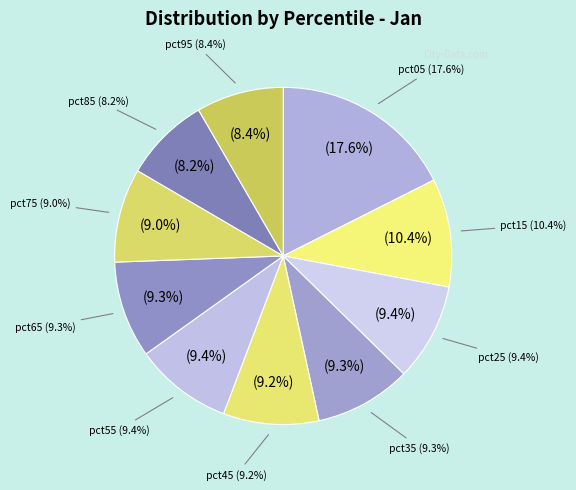

Between pct55 and pct95, which is larger?

pct55